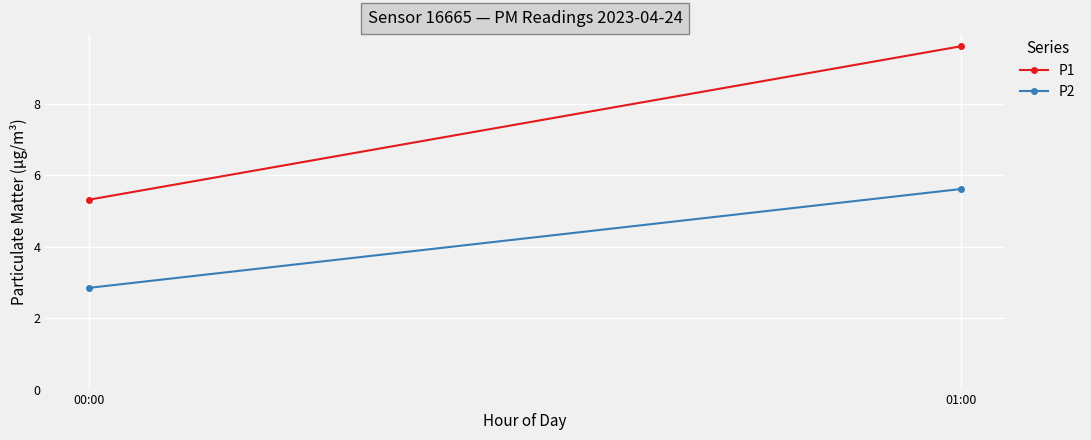

The P2 series shows 2.9 at 00:00. True or false?

True